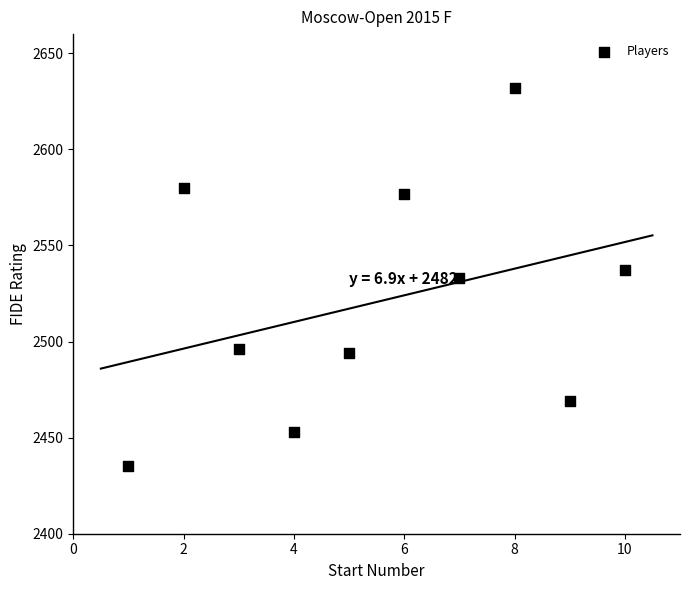

What is the range of X values (max minus min)?

9